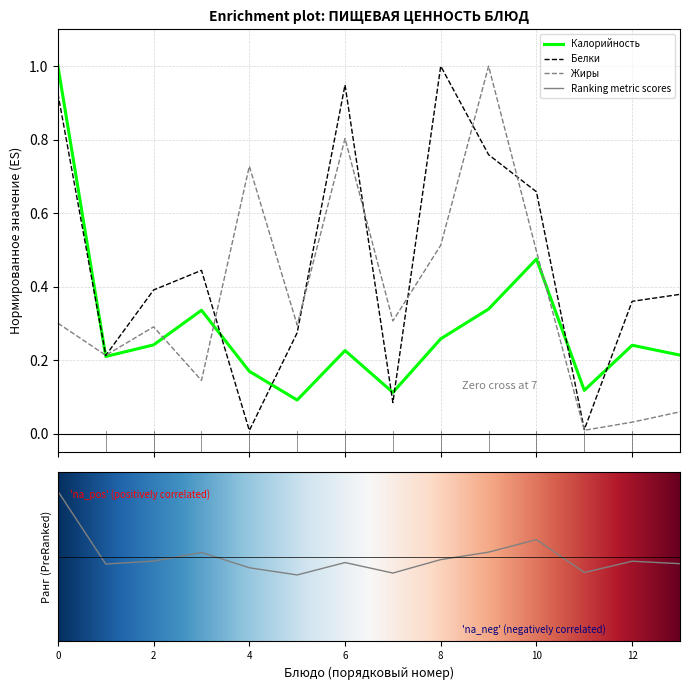

True or false: Жиры and Калорийность cross at least once.

True